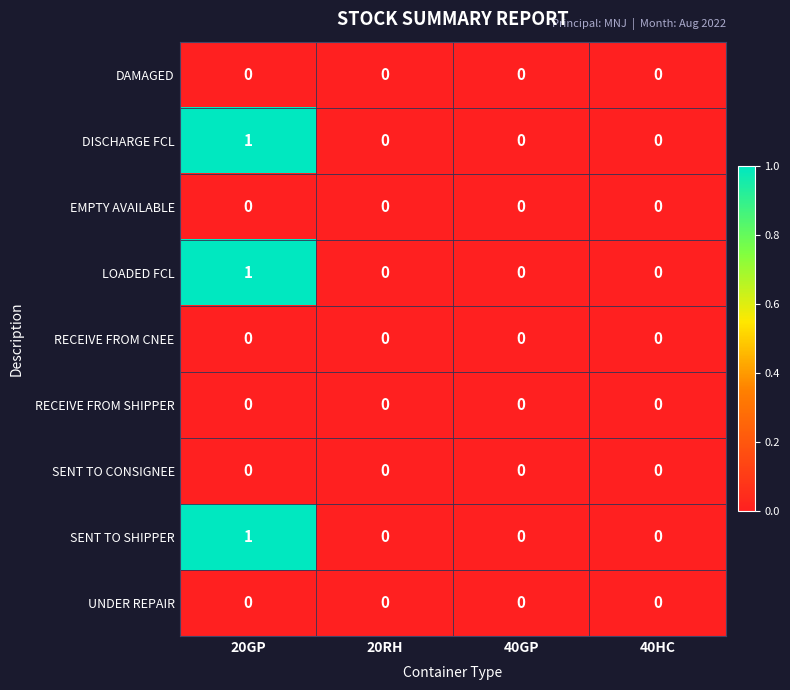

At which category does the chart reach its peak across all series?

20GP